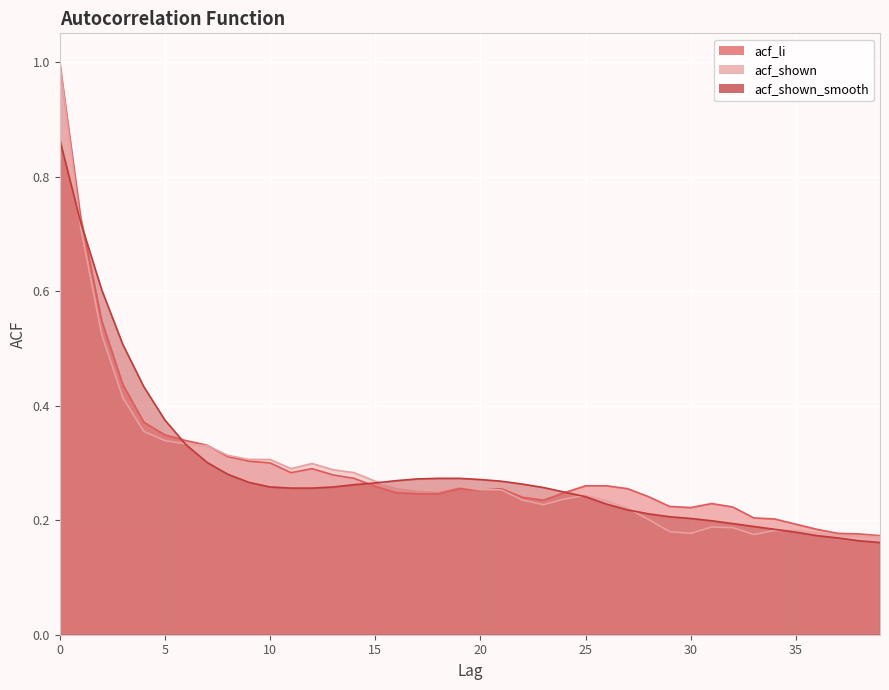

Read the acf_shown value at 17.

0.3